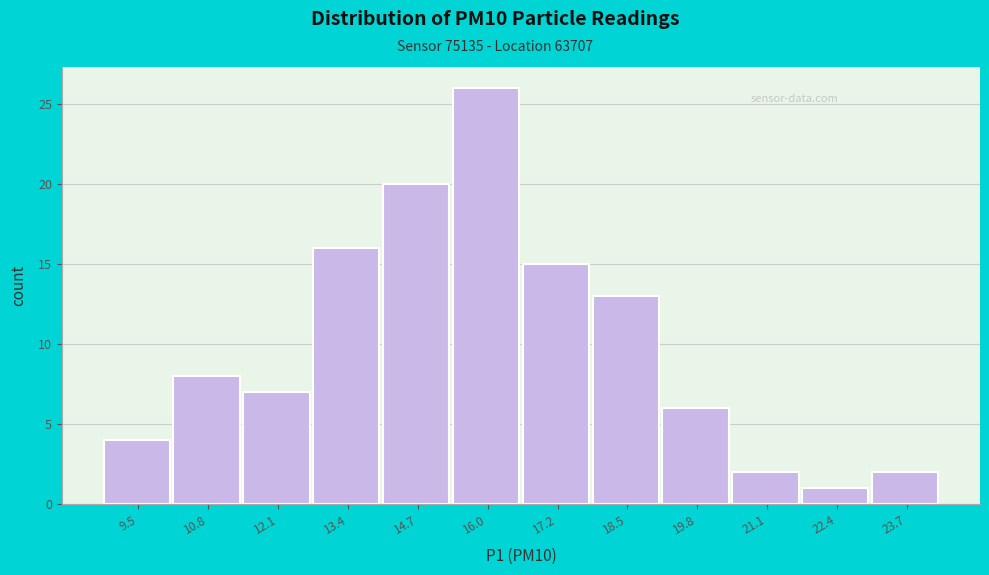

Reading right to left, extract all data points from this chart.

2	1	2	6	13	15	26	20	16	7	8	4